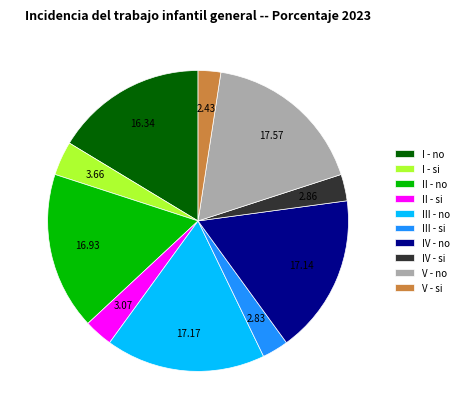

How many segments does this pie chart have?

10